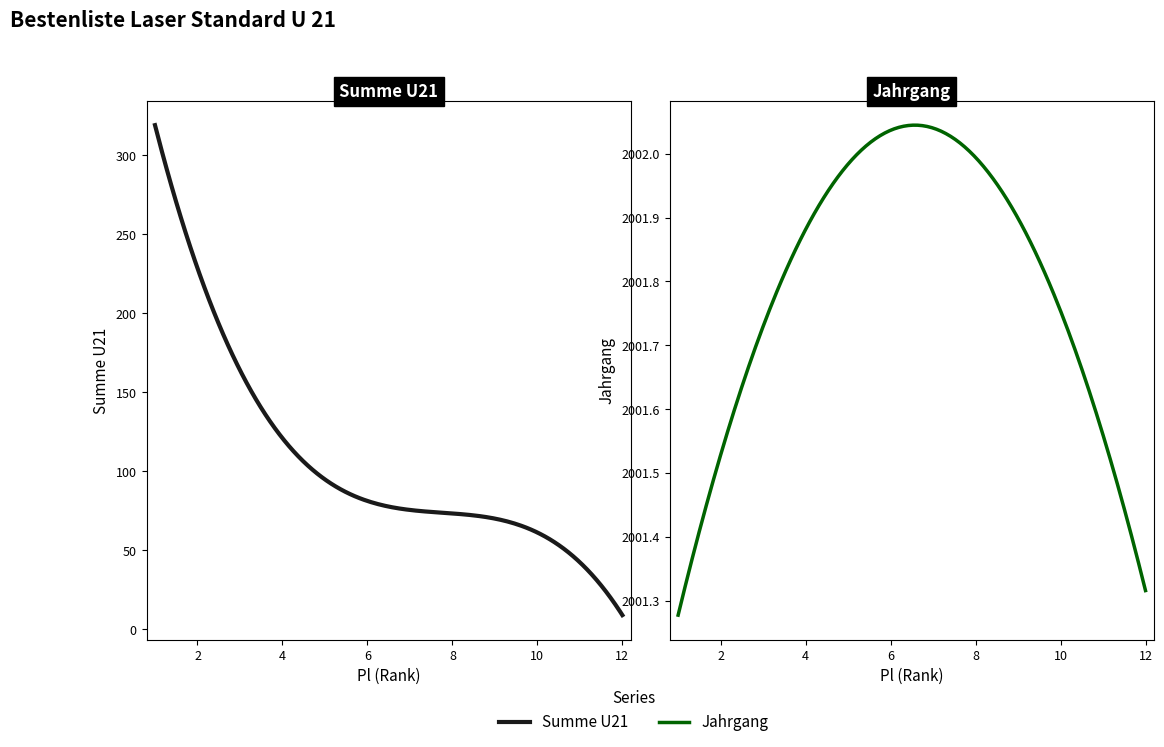

At which category is the sum across all series the highest?

1